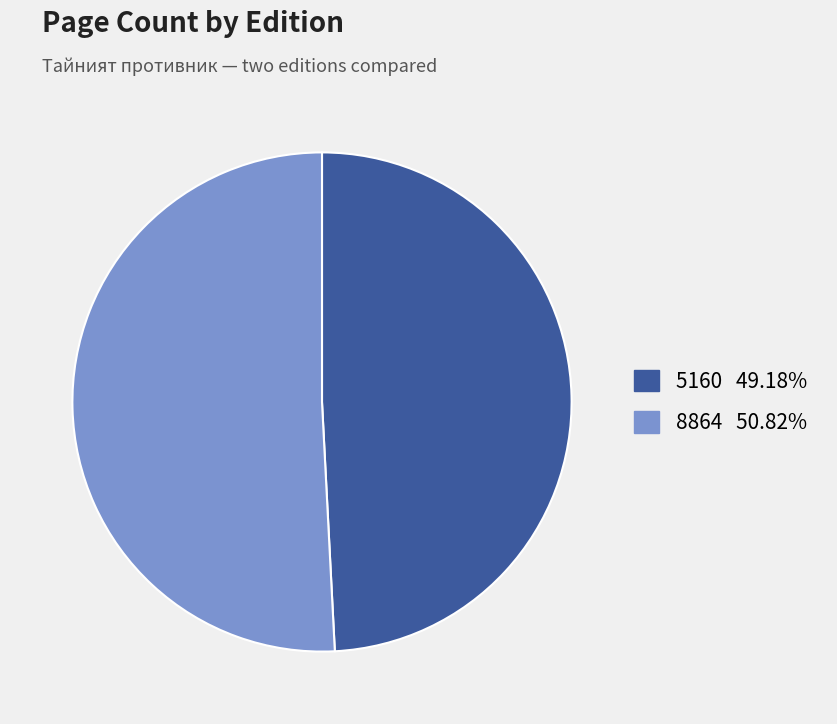

Count the number of slices in the pie.

2